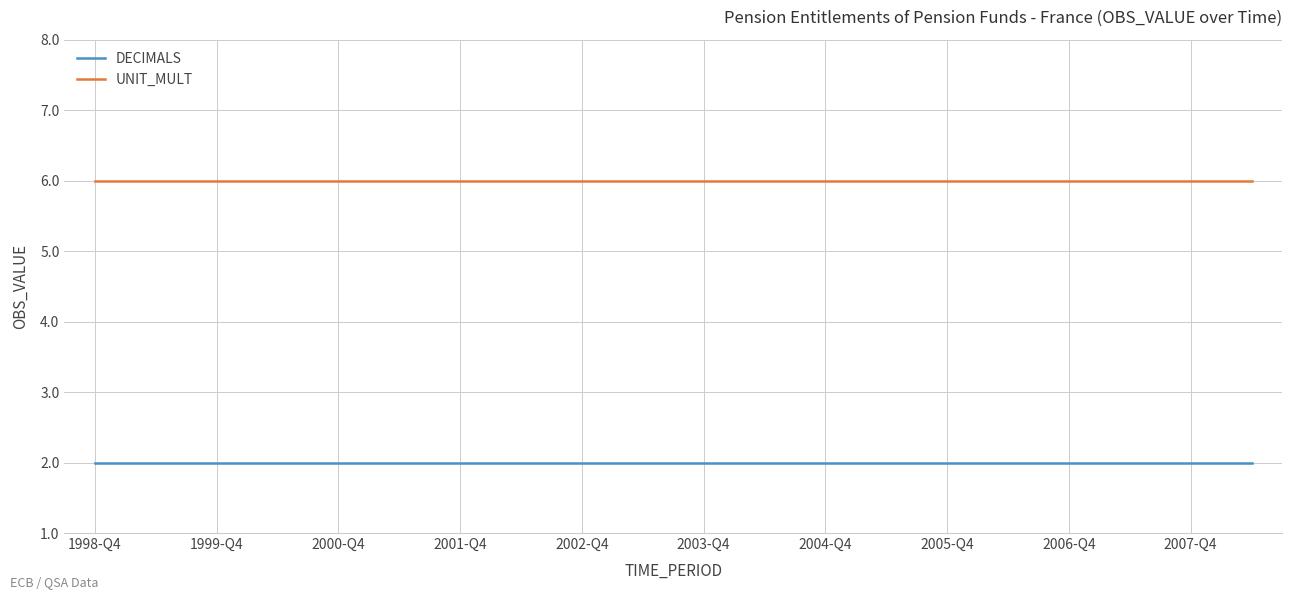

True or false: UNIT_MULT and DECIMALS cross at least once.

False